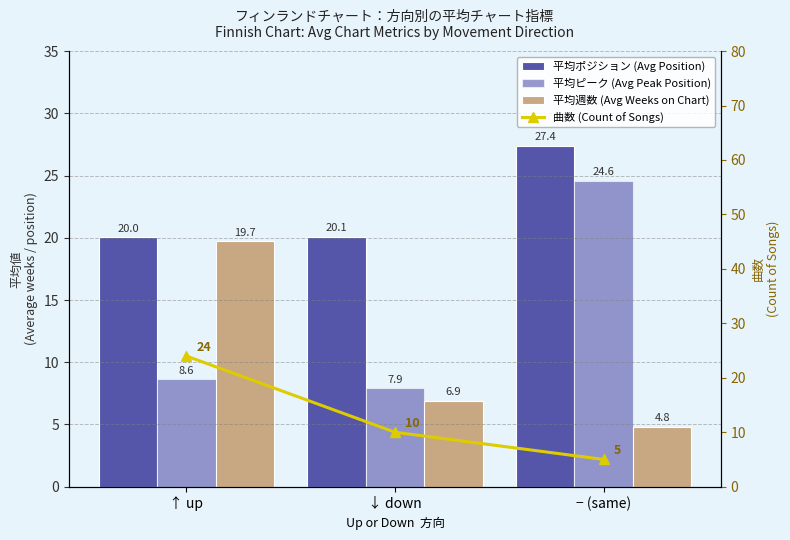

Which series has the largest total across all categories?

平均ポジション (Avg Position)